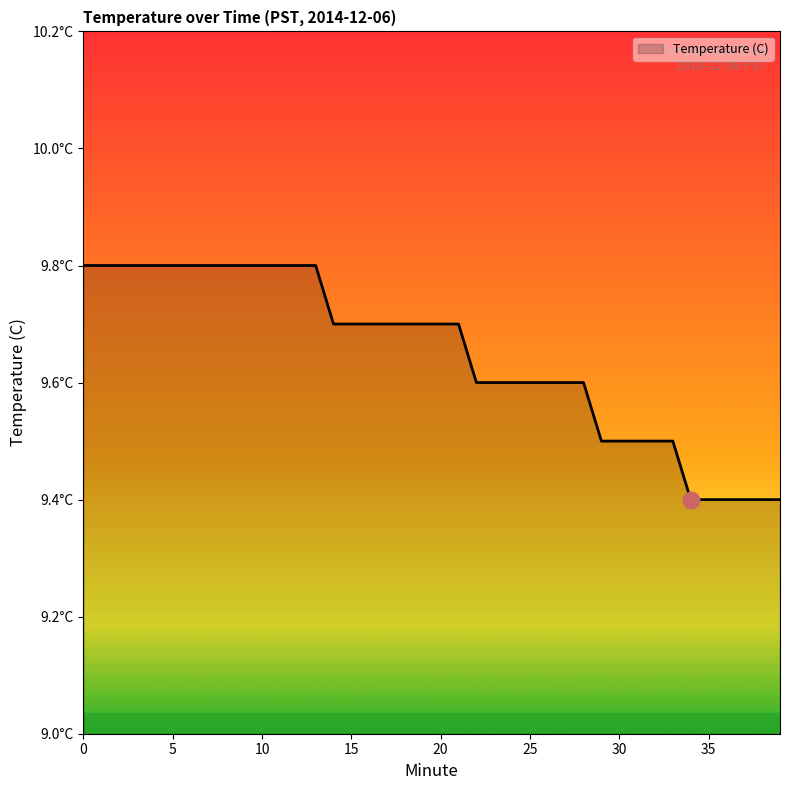

Does the chart display data point markers on the line(s)?

No